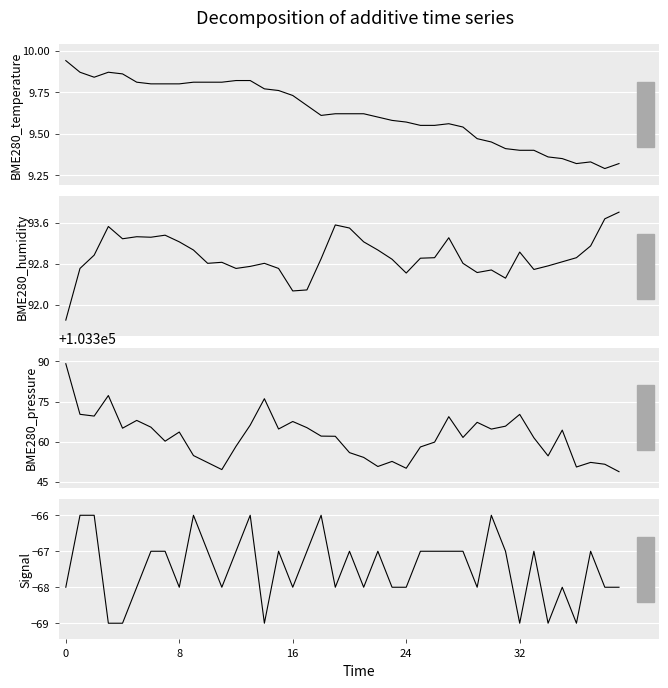

True or false: Signal and BME280_temperature cross at least once.

False